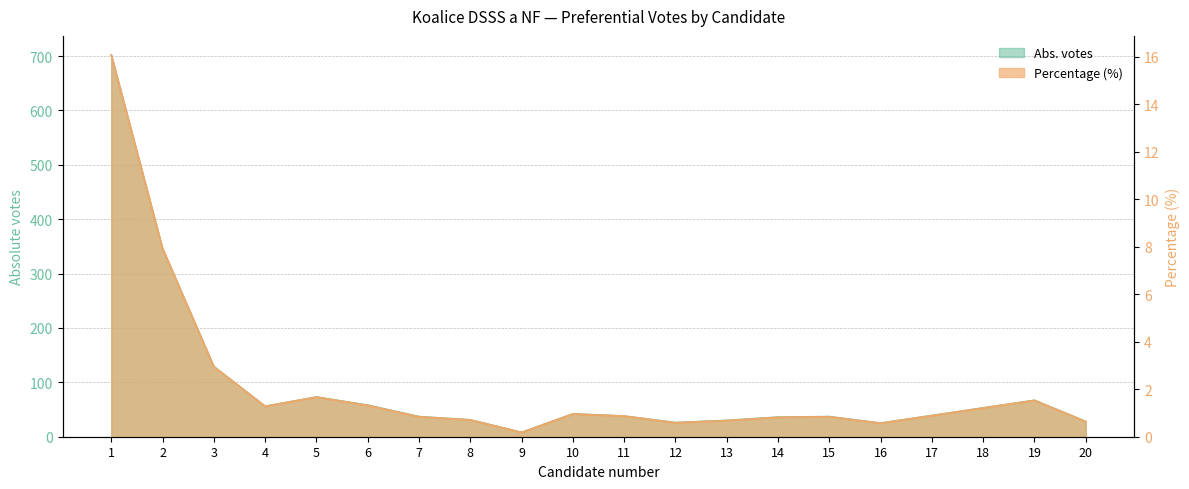

Between 12 and 16, which series saw the biggest shift?

Abs. votes